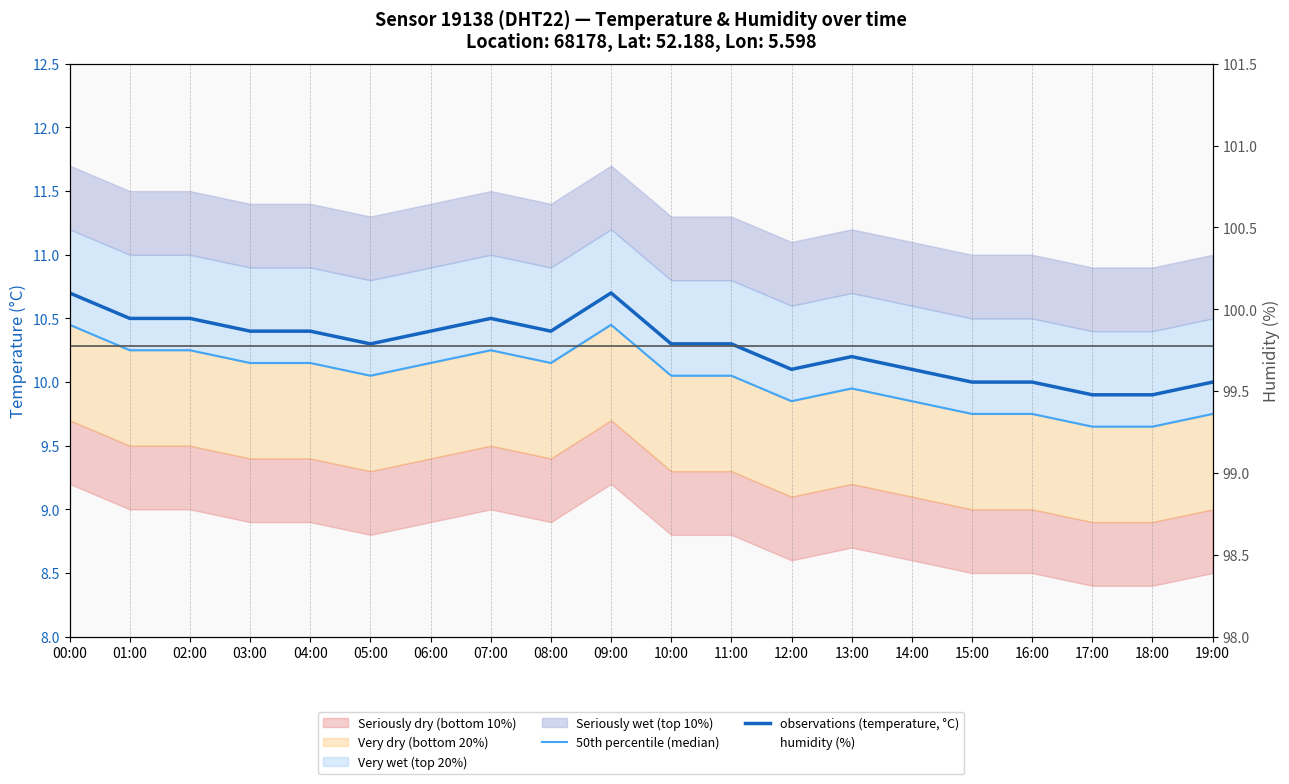

What is the label of the 17th point from the right?

03:00